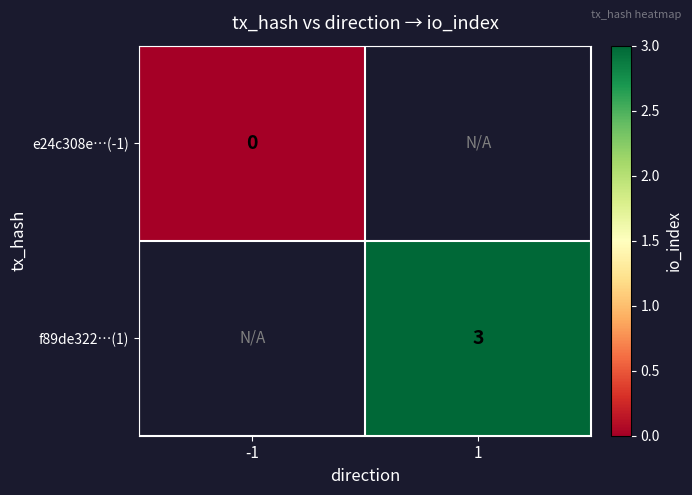

True or false: f89de322…(1) has a value of 3 at 1.

True